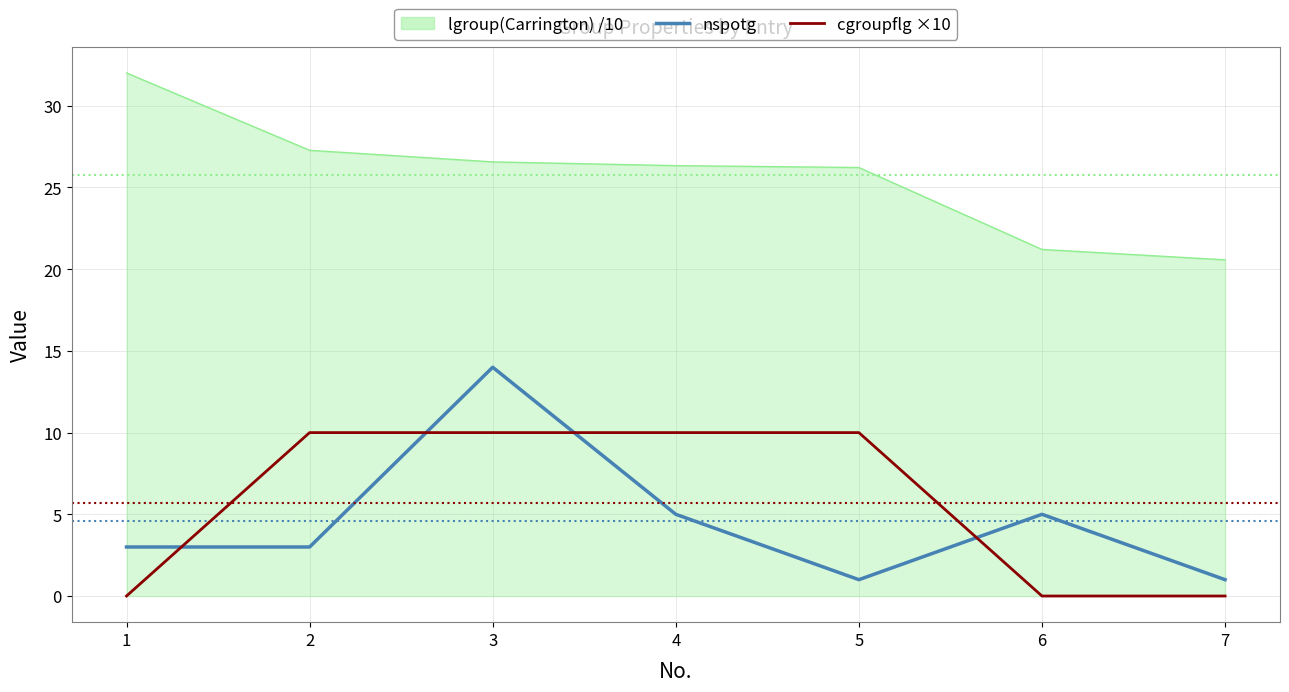

What is the difference between the highest and lowest values at 2?

24.3